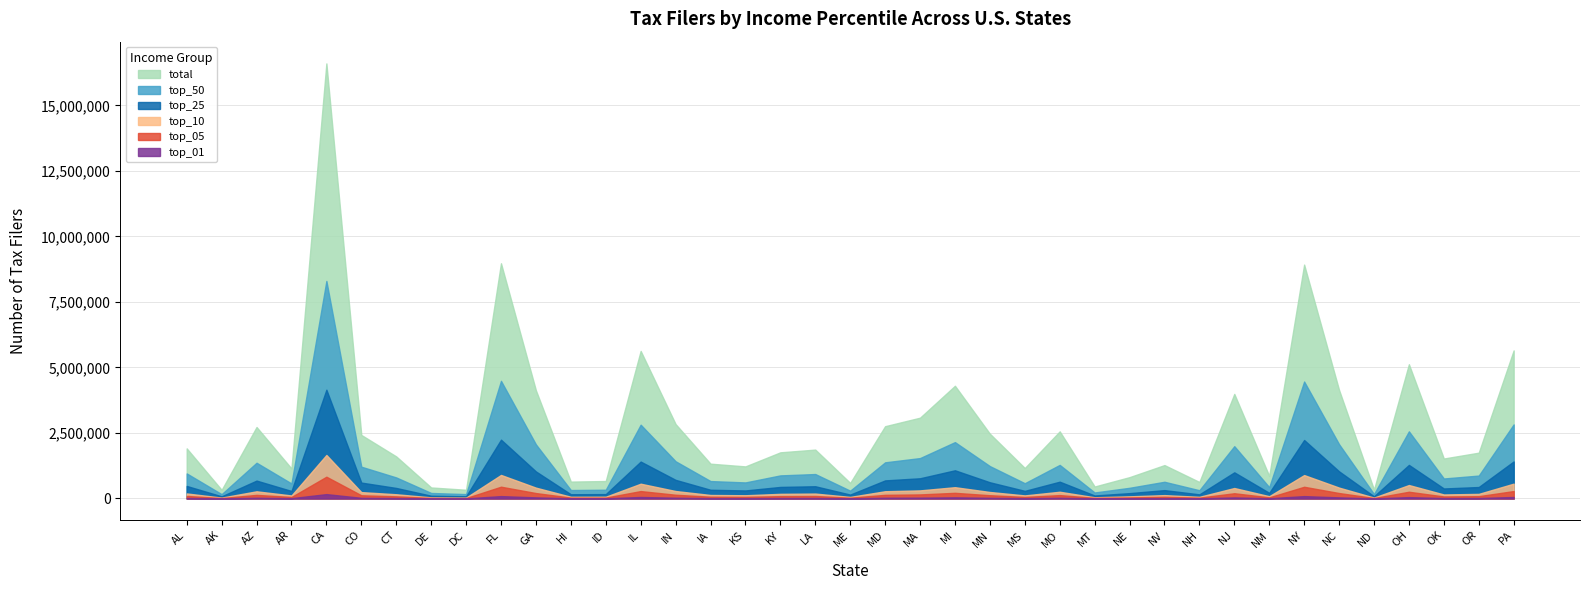

Read the top_50 value at OK.

762346